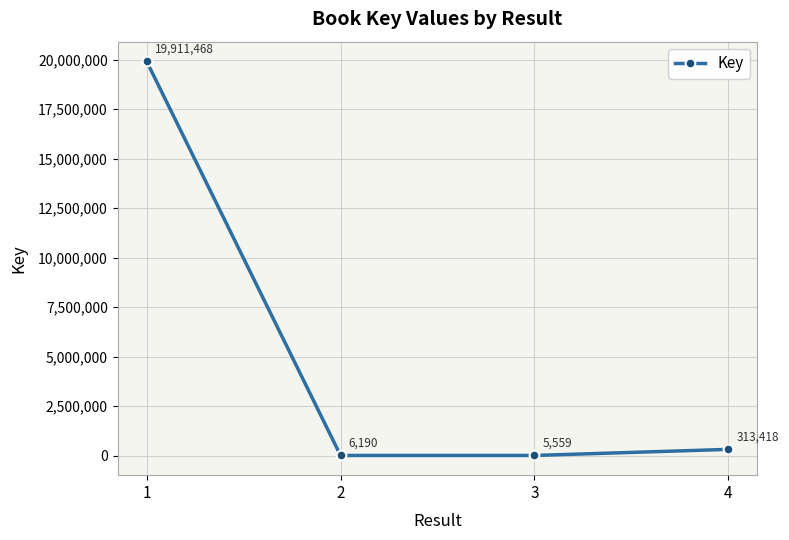

What is the difference between the values at 3 and 2?

631